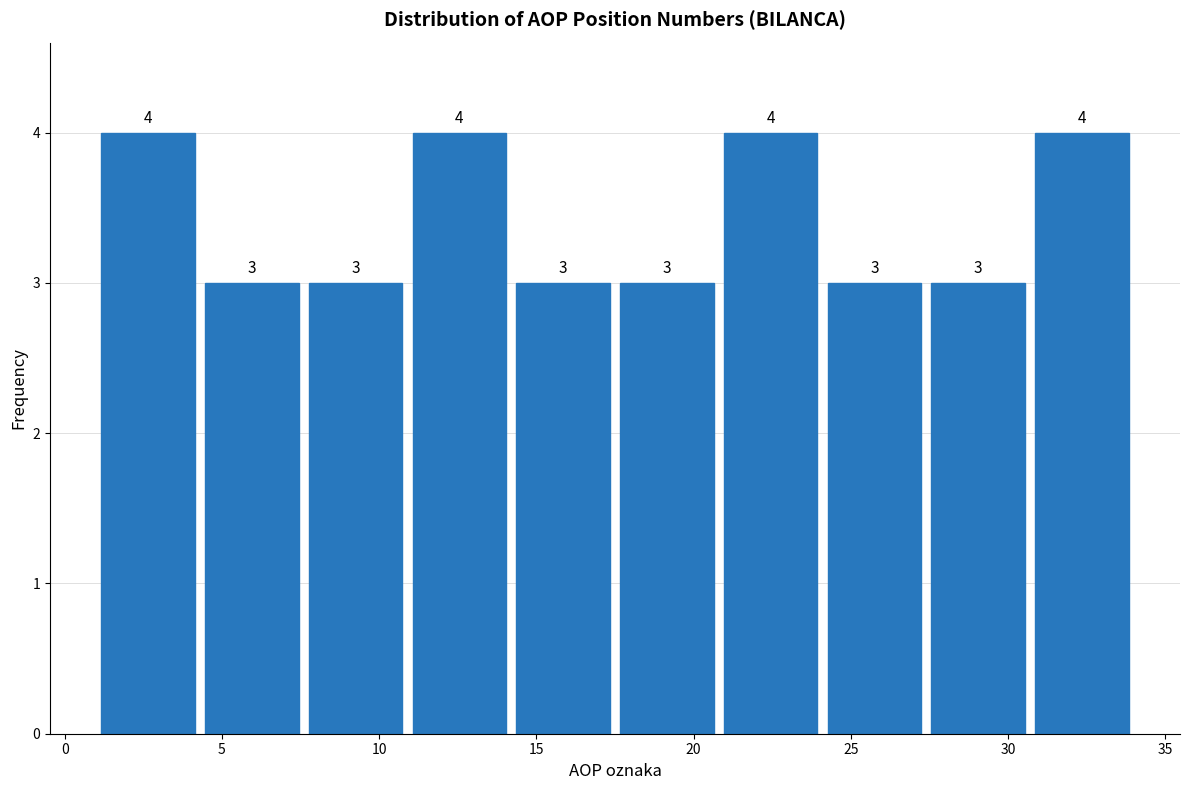

Reading left to right, list every bar in this chart as the range it spans on the x-axis followed by its height. The bar edges are not printed on the chart, so give them approximately, as read against the axis.

1.0 to 4.3: 4
4.3 to 7.6: 3
7.6 to 10.9: 3
10.9 to 14.2: 4
14.2 to 17.5: 3
17.5 to 20.8: 3
20.8 to 24.1: 4
24.1 to 27.4: 3
27.4 to 30.7: 3
30.7 to 34.0: 4